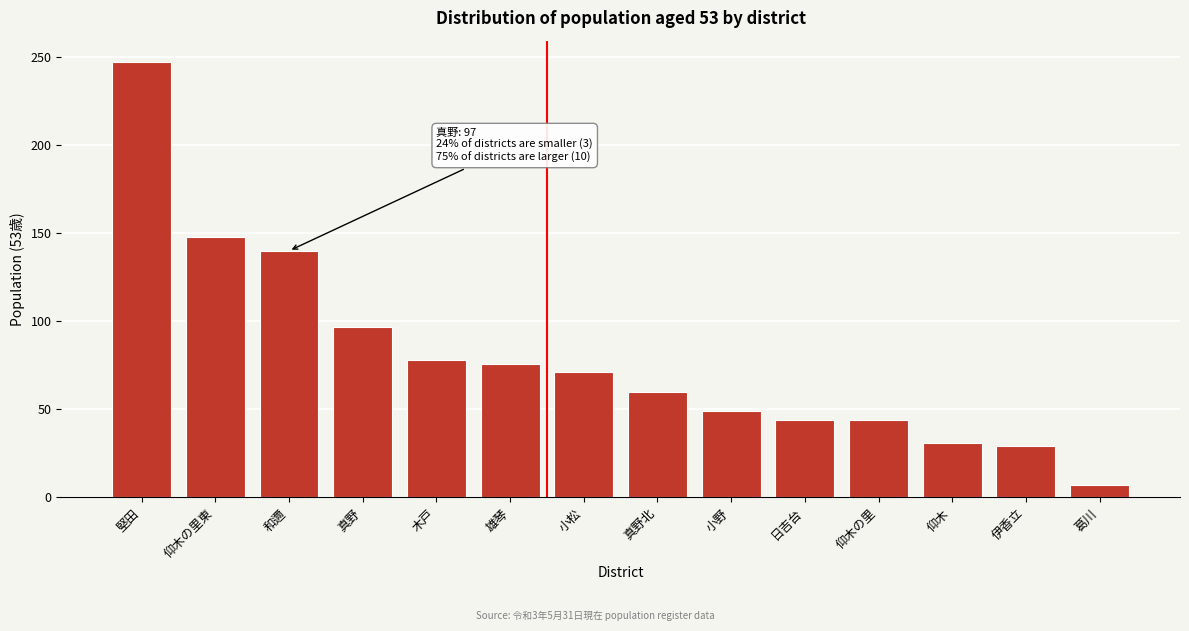

Reading left to right, what are all the values shown in this chart?

堅田=247	仰木の里東=148	和邇=140	真野=97	木戸=78	雄琴=76	小松=71	真野北=60	小野=49	日吉台=44	仰木の里=44	仰木=31	伊香立=29	葛川=7